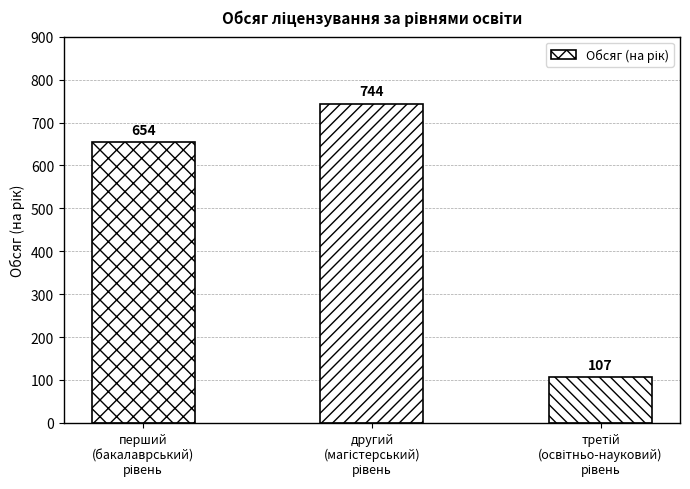

Are the bars grouped side by side (vs. stacked)?

No